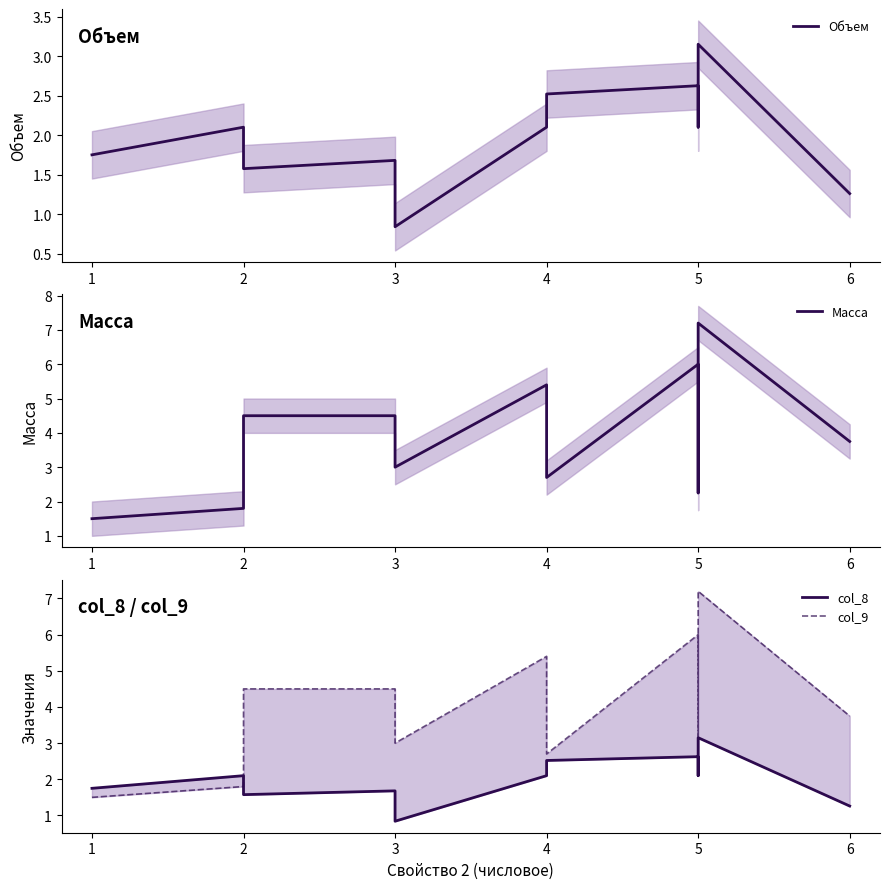

Reading left to right, extract all data points from this chart.

Объем: 1.8	2.1	1.6	1.7	1.1	0.8	2.1	2.5	2.6	2.1	3.1	1.3
Масса: 1.5	1.8	4.5	4.5	3.6	3.0	5.4	2.7	6.0	2.2	7.2	3.8
col_8: 1.8	2.1	1.6	1.7	1.0	0.8	2.1	2.5	2.6	2.1	3.1	1.3
col_9: 1.5	1.8	4.5	4.5	3.6	3.0	5.4	2.7	6.0	2.2	7.2	3.8